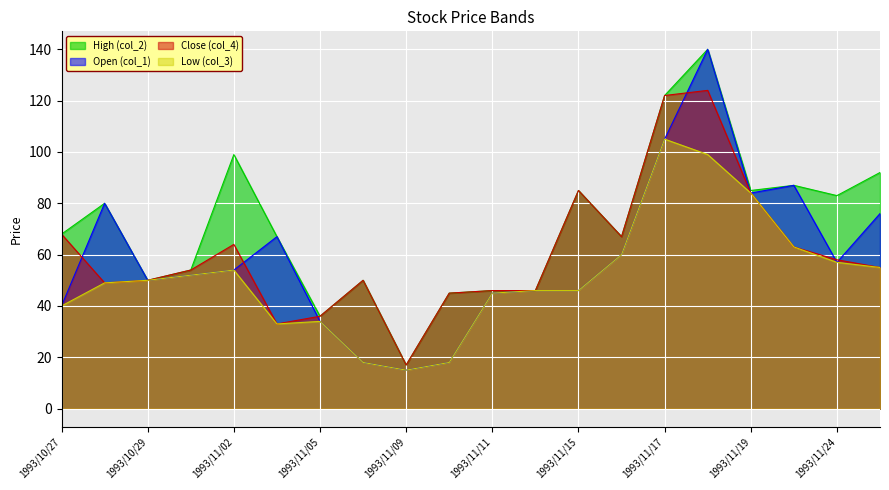

At how many categories does at least one series exceed 69?

9